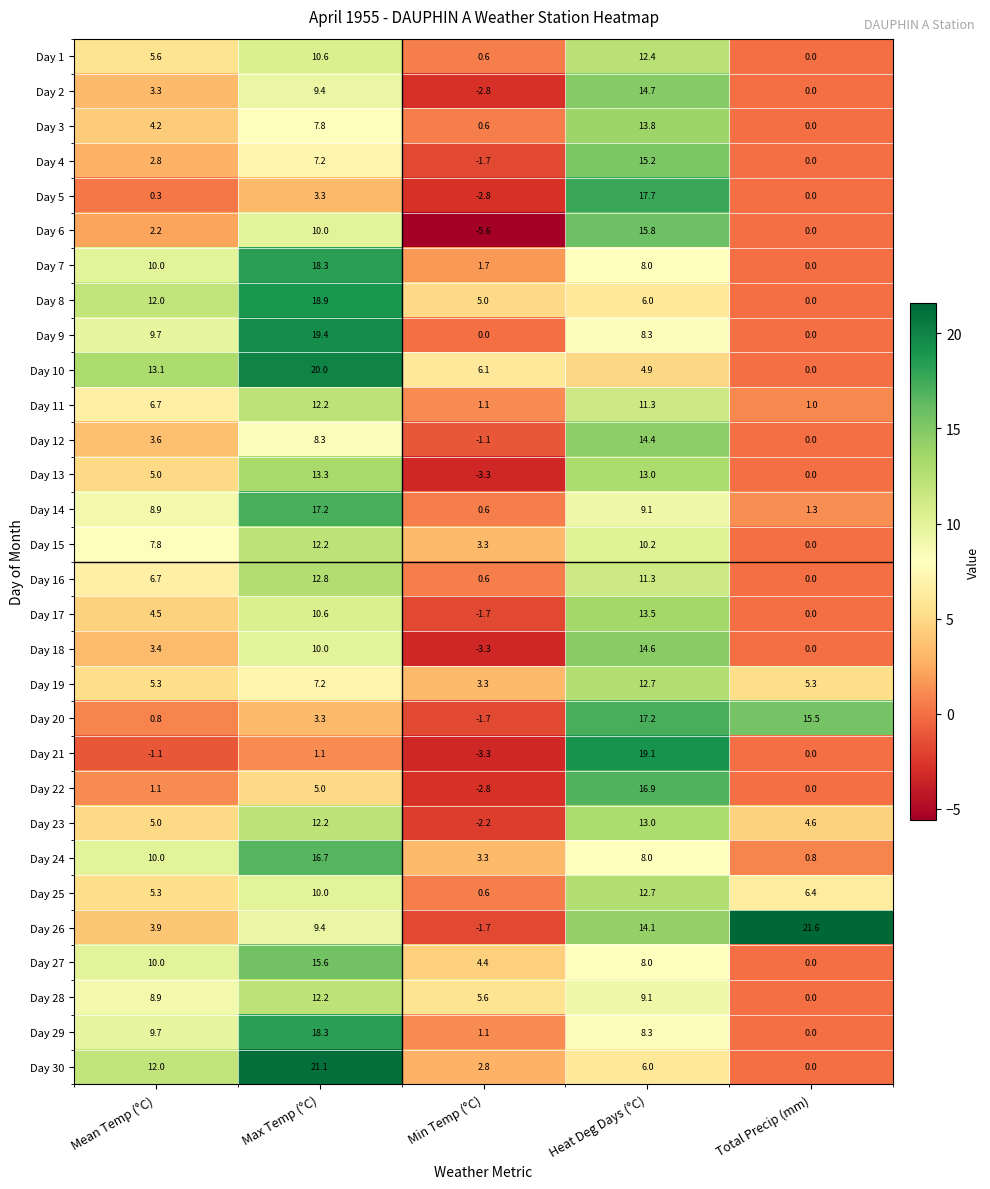

The Day 25 series shows 3.1 at Mean Temp (°C). True or false?

False